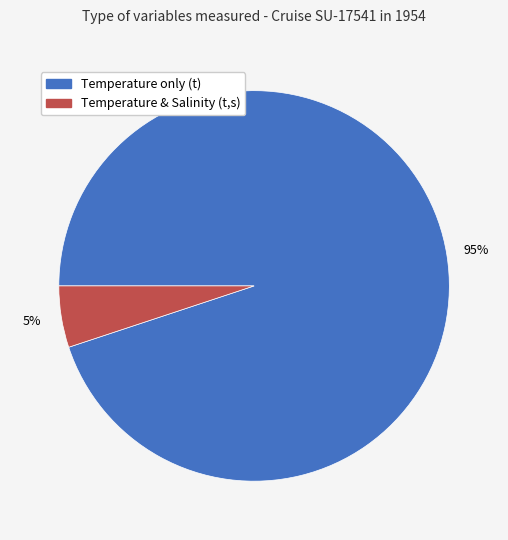

How many segments does this pie chart have?

2